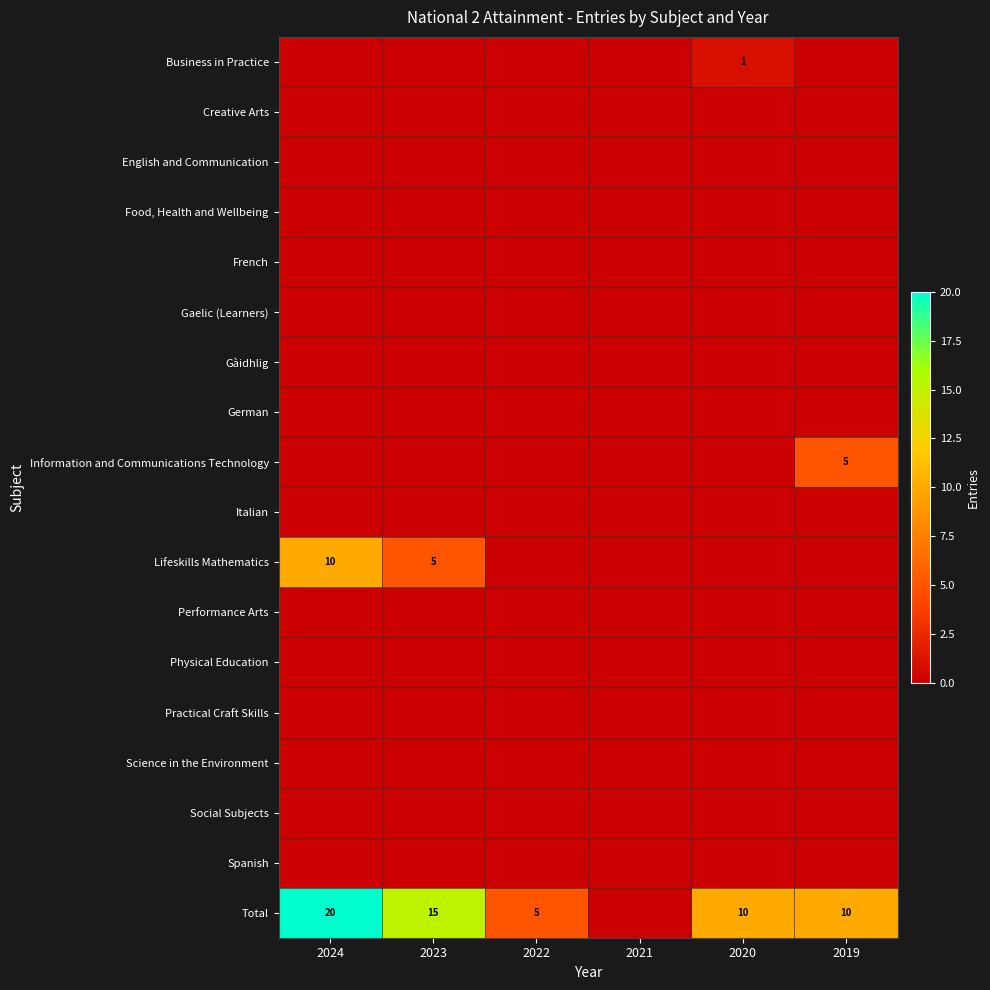

Rank the series by their maximum value, from highest to lowest.

Total, Lifeskills Mathematics, Information and Communications Technology, Business in Practice, Creative Arts, English and Communication, Food, Health and Wellbeing, French, Gaelic (Learners), Gàidhlig, German, Italian, Performance Arts, Physical Education, Practical Craft Skills, Science in the Environment, Social Subjects, Spanish